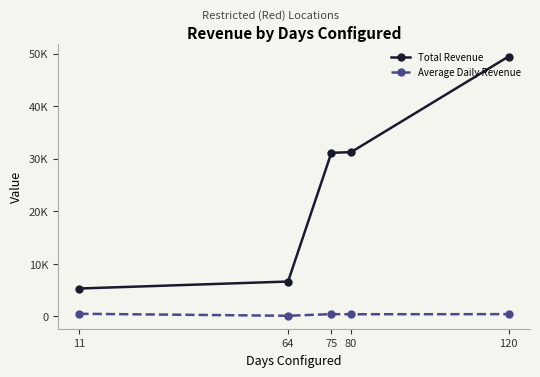

Which series has the widest spread of values?

Total Revenue